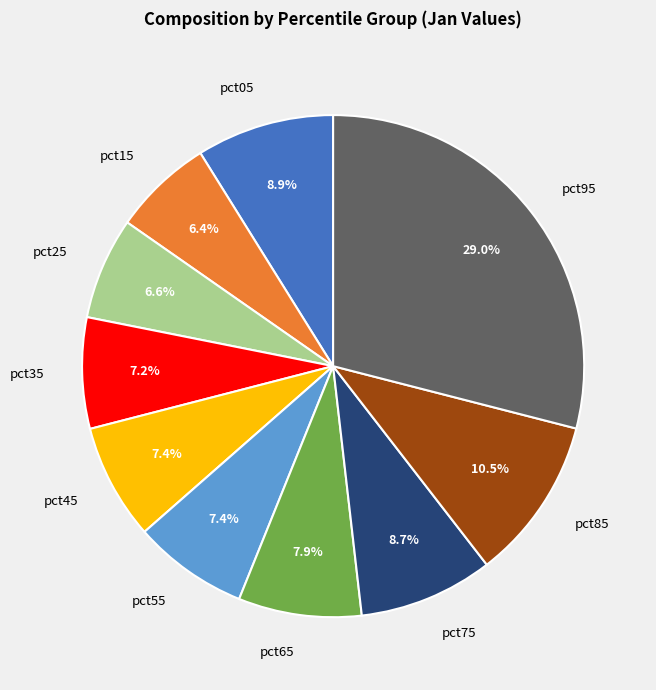

Is there any slice that represents more than half of the pie?

No